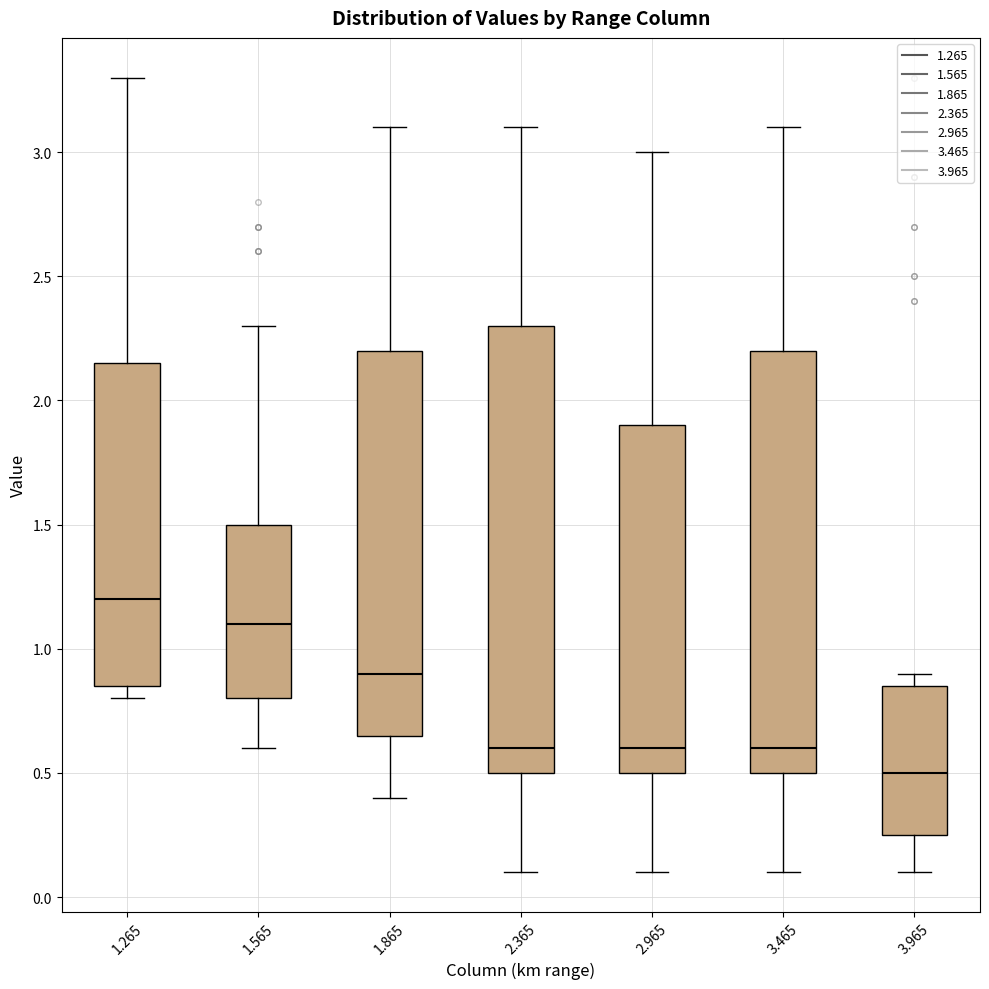

Reading left to right, transcribe this box plot: for each box, give where its median line is, the range the box spans, and where its two whiskers end, as read against the y-axis. The values are not printed on the chart, so give them approximately, as read against the axis.

1.265: median 1.20, box 0.85 to 2.15, whiskers 0.80 to 3.30
1.565: median 1.10, box 0.80 to 1.50, whiskers 0.60 to 2.30
1.865: median 0.90, box 0.65 to 2.20, whiskers 0.40 to 3.10
2.365: median 0.60, box 0.50 to 2.30, whiskers 0.10 to 3.10
2.965: median 0.60, box 0.50 to 1.90, whiskers 0.10 to 3.00
3.465: median 0.60, box 0.50 to 2.20, whiskers 0.10 to 3.10
3.965: median 0.50, box 0.25 to 0.85, whiskers 0.10 to 0.90